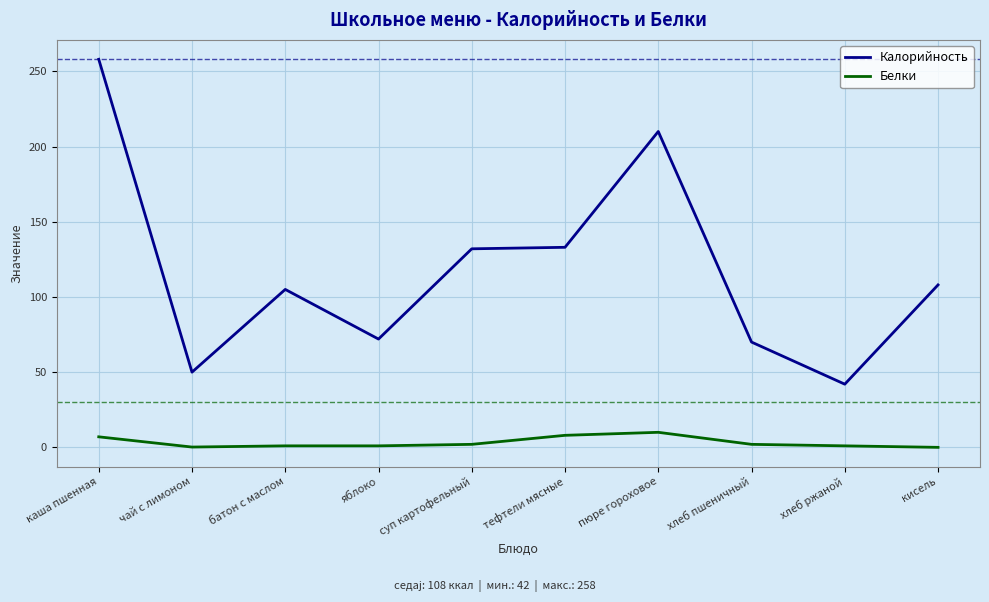

Between яблоко and кисель, which series saw the biggest shift?

Калорийность